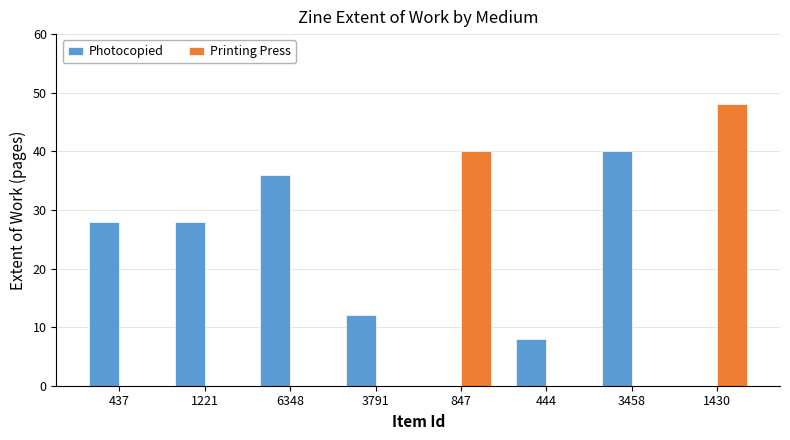

Where is Printing Press nearest to the value 24?

847